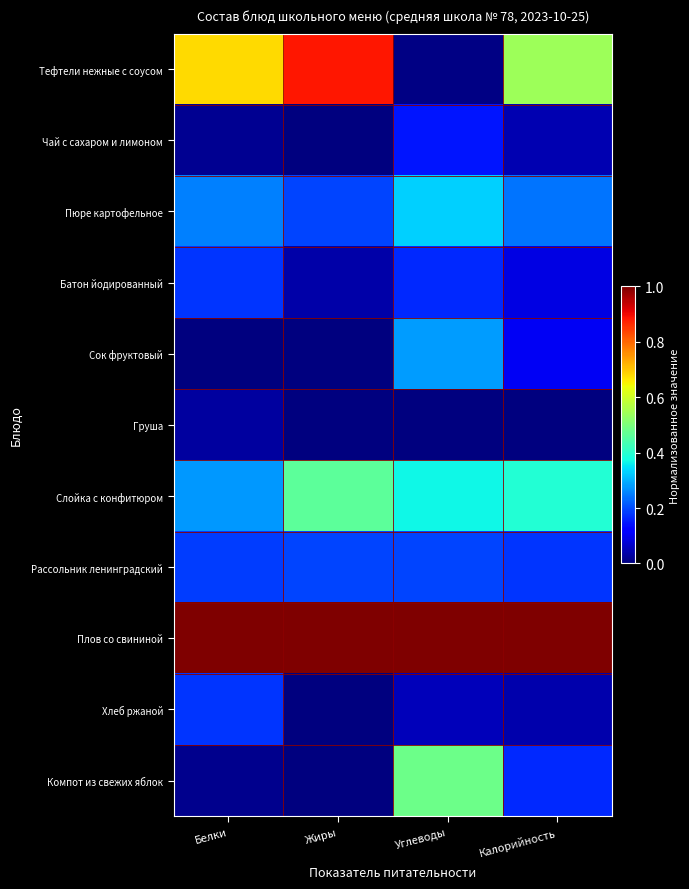

What is the maximum value shown in the chart?

1.0